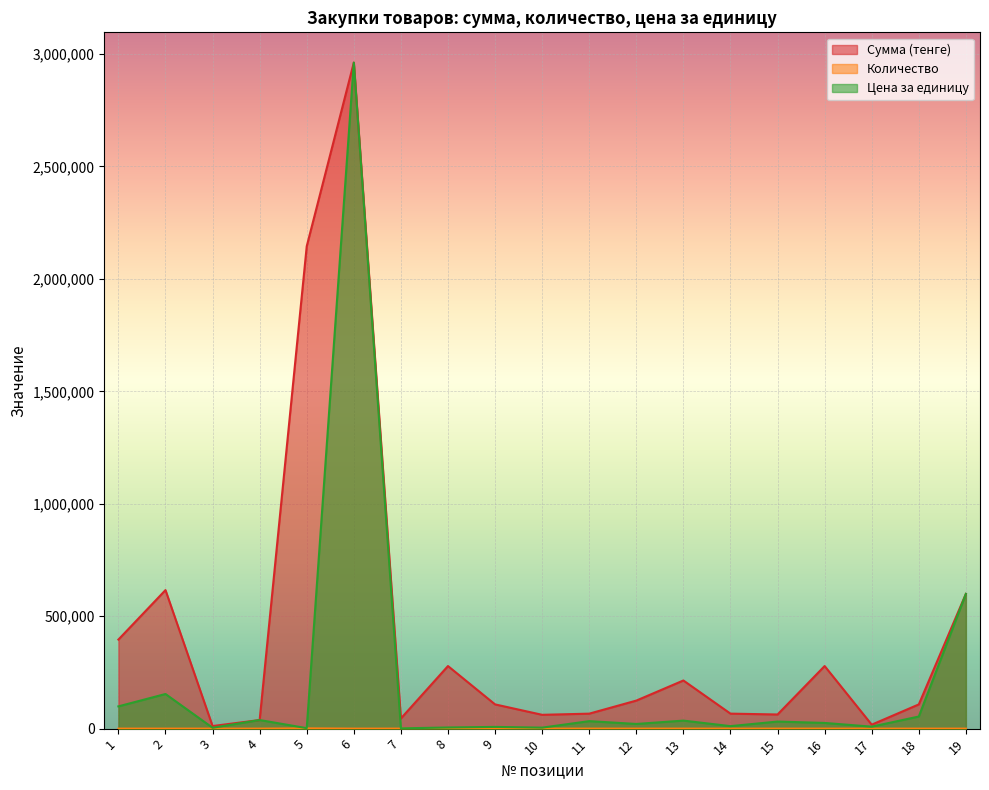

True or false: Цена за единицу and Количество intersect in this chart.

False